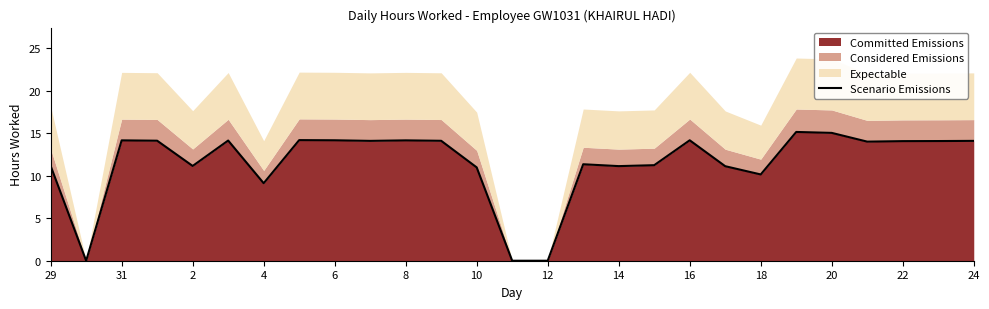

The value of Committed Emissions at 14 is 3.6. True or false?

False